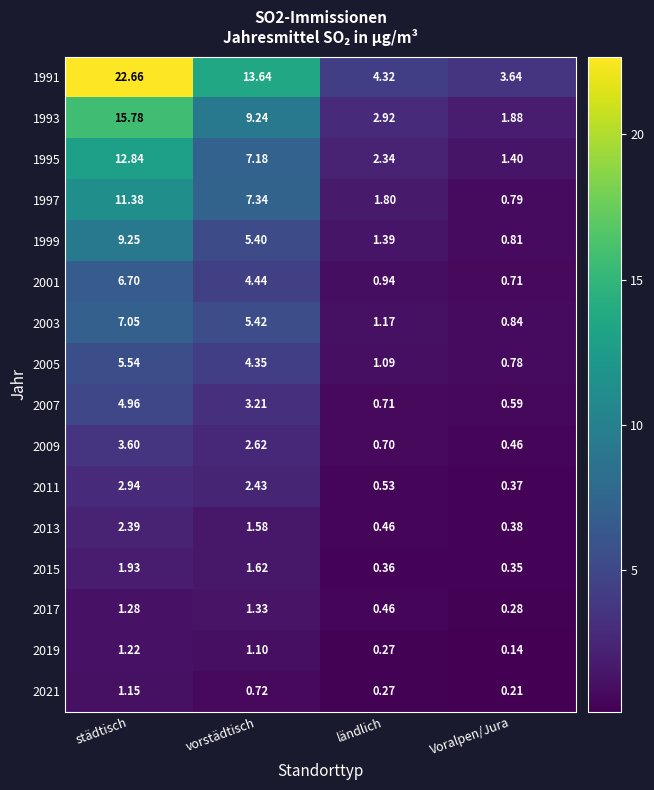

At which category is the sum across all series the highest?

städtisch